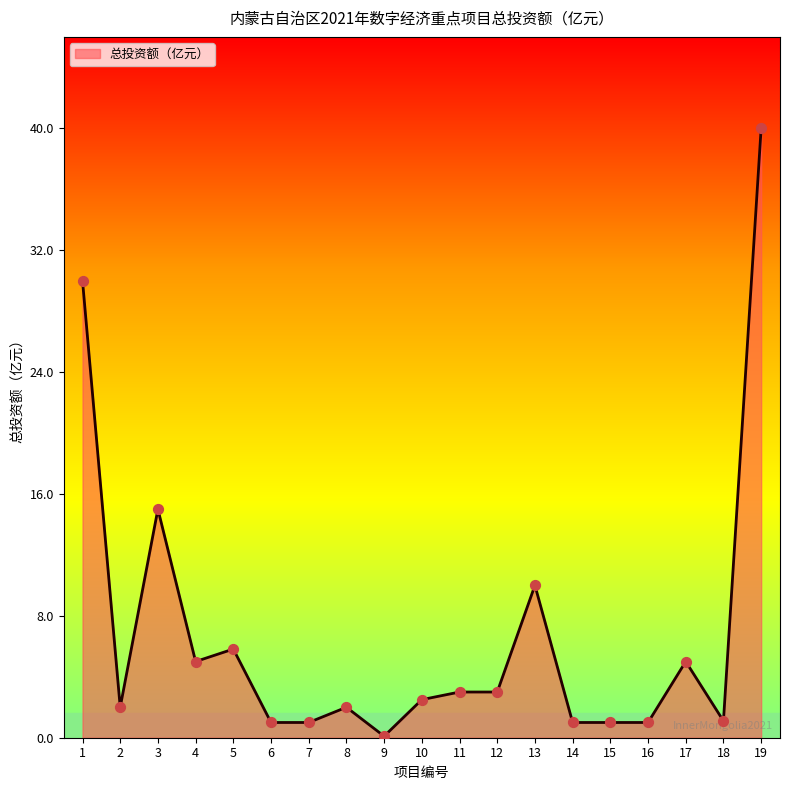

What is the change in value from 4 to 15?

-4.0